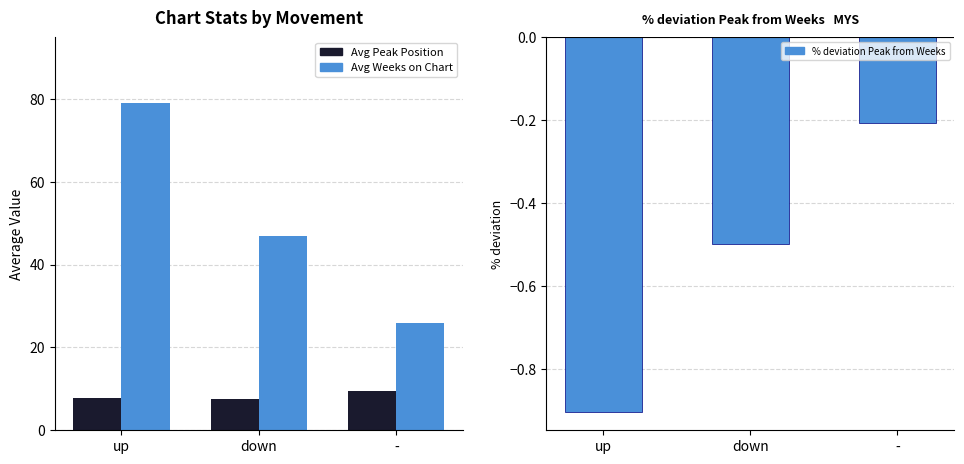

What is the sum of all % deviation Peak from Weeks values?

-1.6